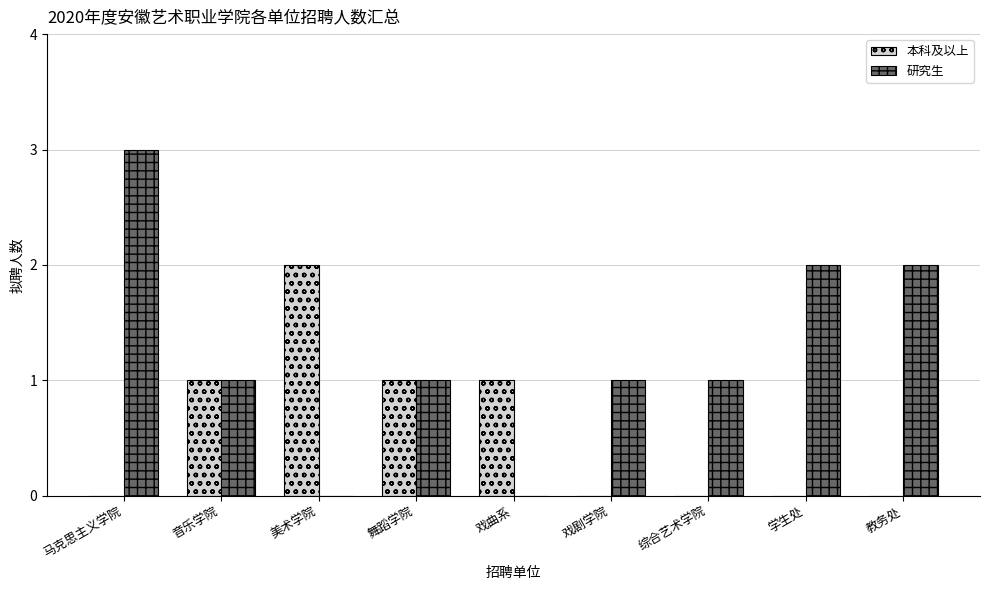

Reading left to right, transcribe all the data shown in this chart.

本科及以上: 马克思主义学院=0	音乐学院=1	美术学院=2	舞蹈学院=1	戏曲系=1	戏剧学院=0	综合艺术学院=0	学生处=0	教务处=0
研究生: 马克思主义学院=3	音乐学院=1	美术学院=0	舞蹈学院=1	戏曲系=0	戏剧学院=1	综合艺术学院=1	学生处=2	教务处=2